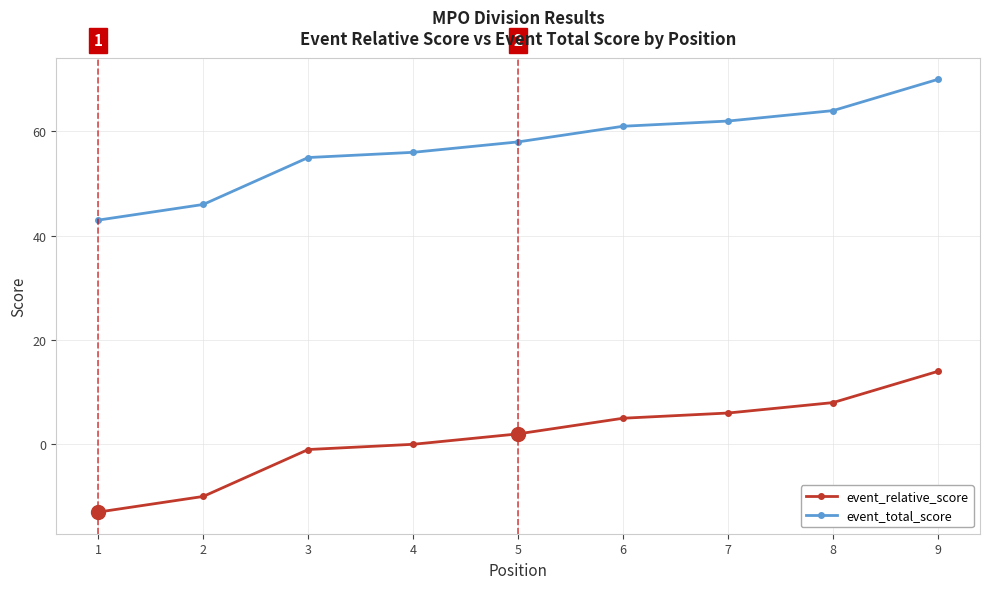

Reading left to right, extract all data points from this chart.

event_relative_score: 1=-13	2=-10	3=-1	4=0	5=2	6=5	7=6	8=8	9=14
event_total_score: 1=43	2=46	3=55	4=56	5=58	6=61	7=62	8=64	9=70